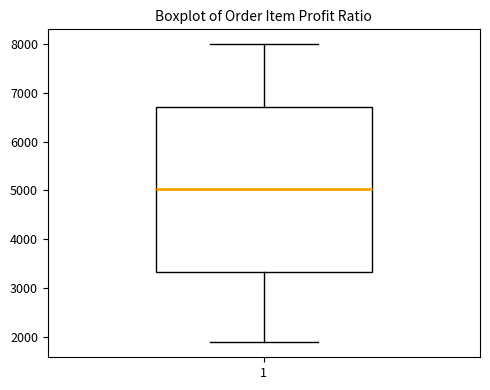

Read this box plot against the y-axis: the position of the median line, the range covered by the box, and the ends of both whiskers. The values are not printed on the chart, so give them approximately, as read against the axis.

median 5000, box 3300 to 6700, whiskers 1900 to 8000